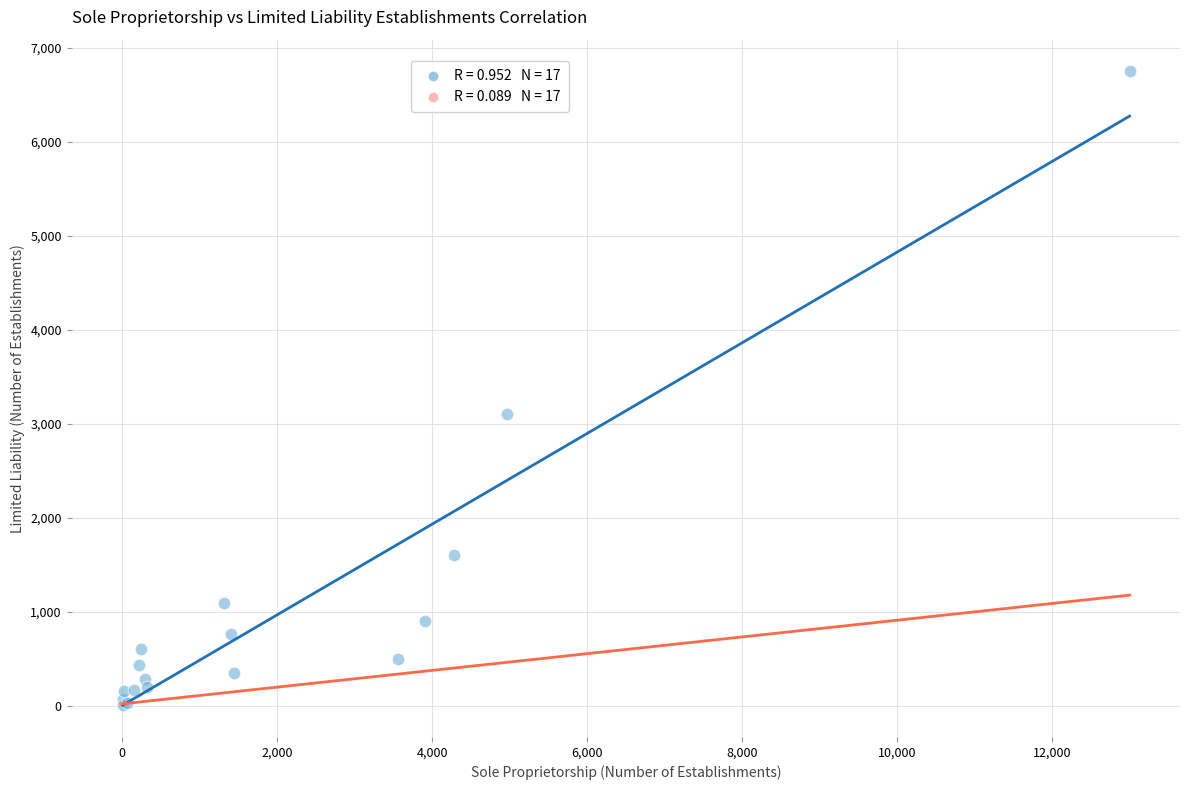

What Y value in the scatter plot is closest to 3379?

3100.2